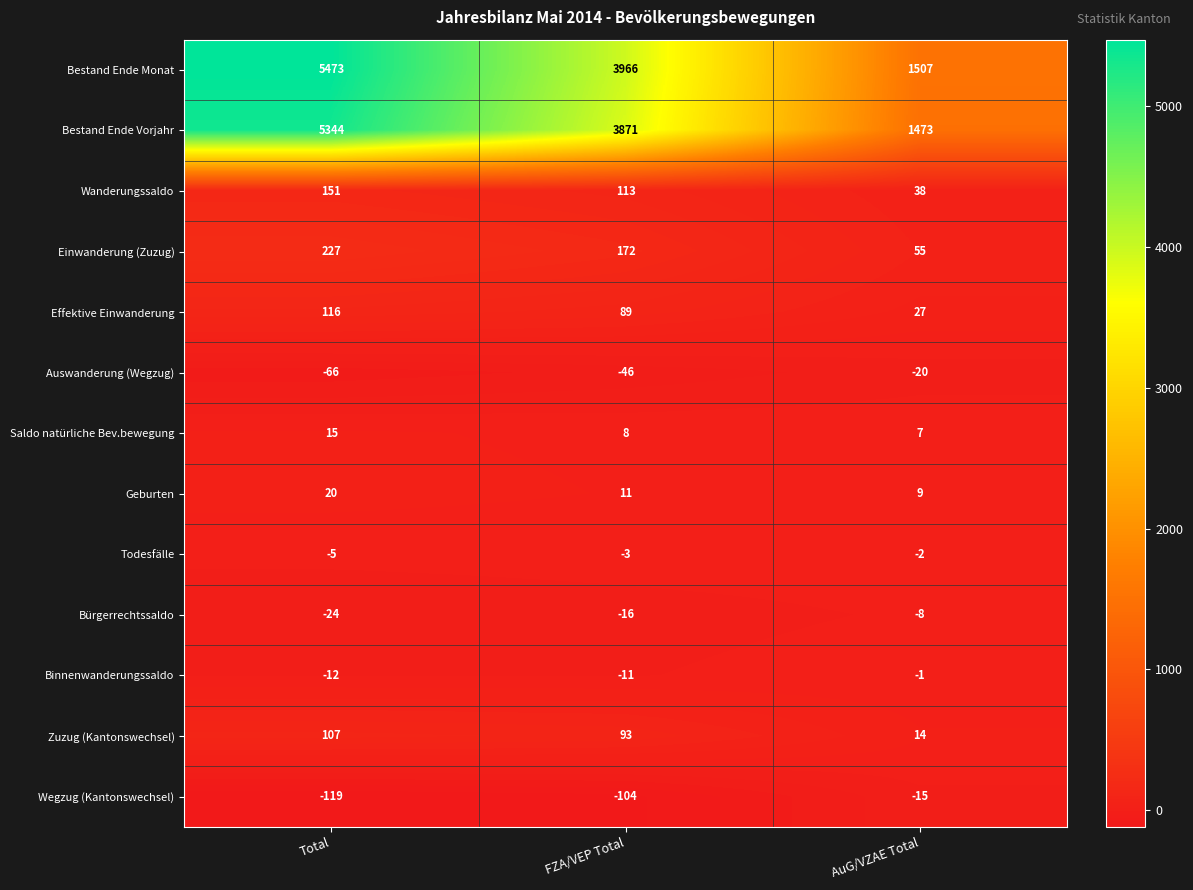

Between Total and FZA/VEP Total, which series saw the biggest shift?

Bestand Ende Monat